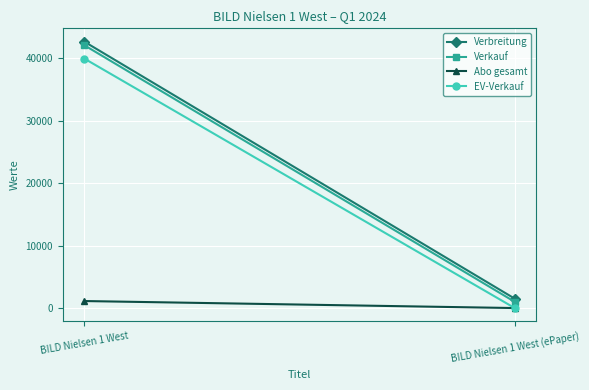

What is the average value of the Abo gesamt series?

563